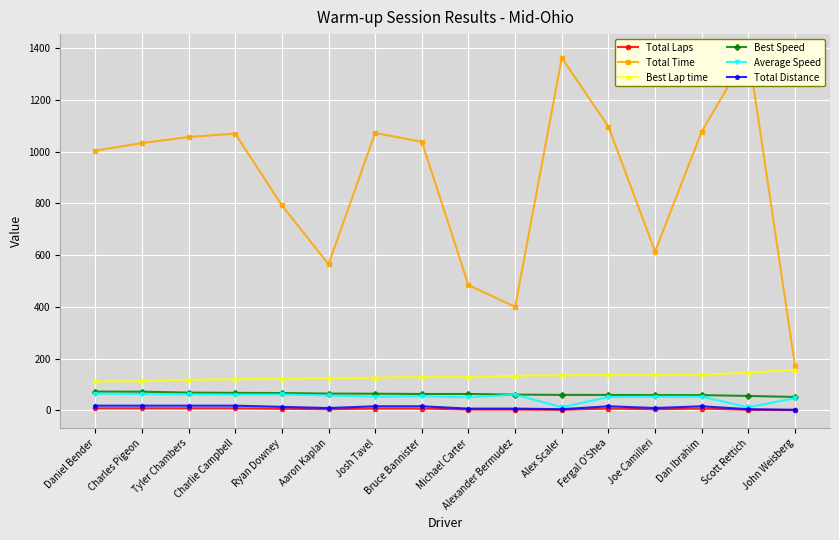

Where do Average Speed and Best Speed first cross each other?

Michael Carter and Alexander Bermudez